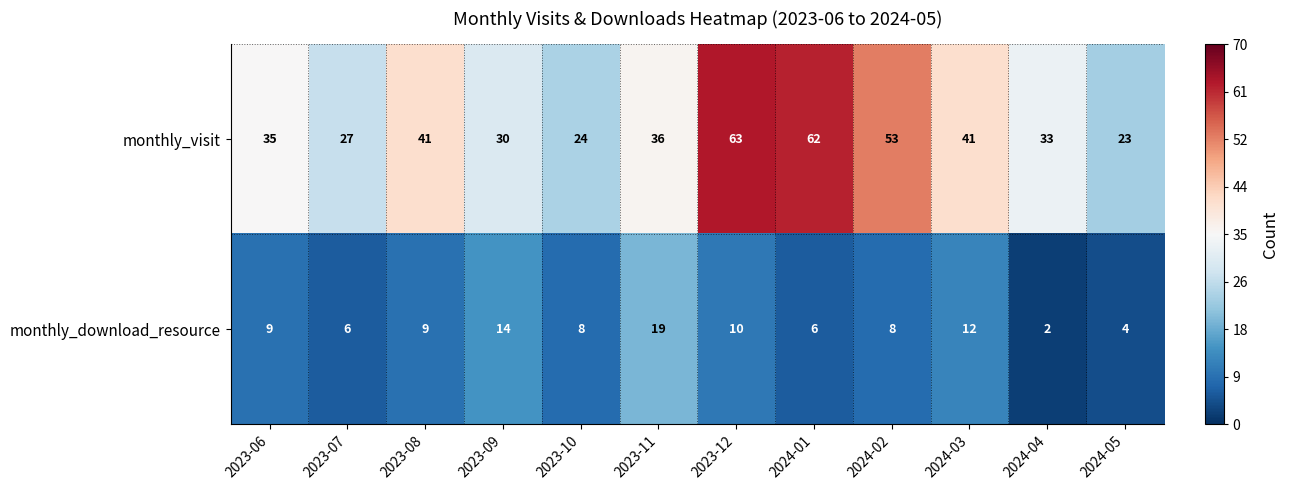

At 2023-06, list the series in order from largest to smallest.

monthly_visit, monthly_download_resource